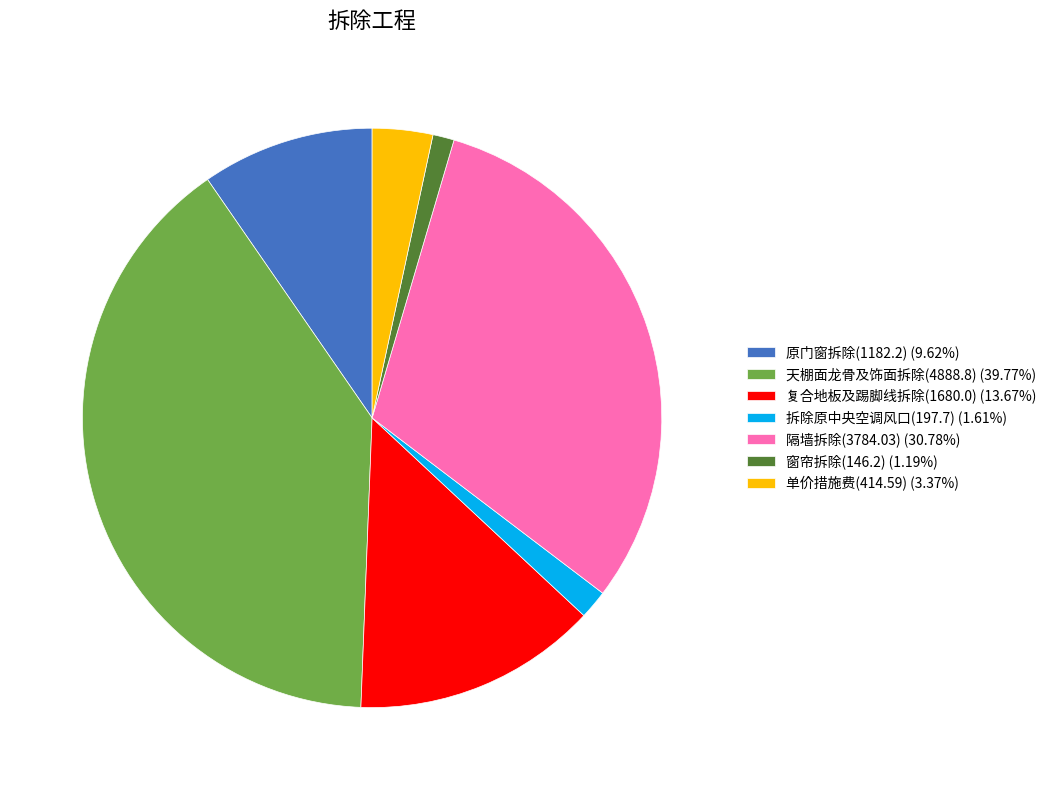

Between 复合地板及踢脚线拆除(1680.0) and 原门窗拆除(1182.2), which is larger?

复合地板及踢脚线拆除(1680.0)